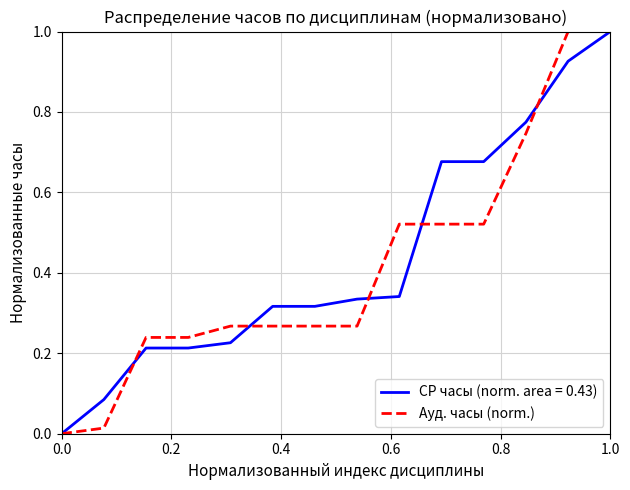

How many distinct data groups are displayed?

2